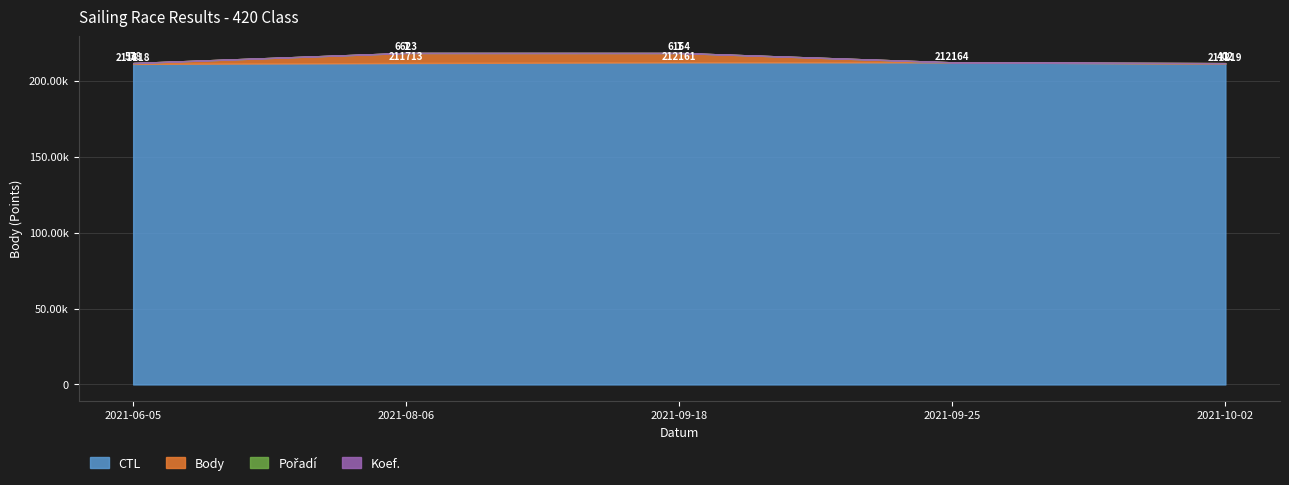

Reading left to right, list all the values displayed in this chart.

Body: 2021-06-05=578	2021-08-06=6623	2021-09-18=6154	2021-09-25=0	2021-10-02=402
Pořadí: 2021-06-05=1	2021-08-06=7	2021-09-18=7	2021-09-25=0	2021-10-02=1
Koef.: 2021-06-05=3	2021-08-06=1	2021-09-18=1	2021-09-25=0	2021-10-02=1
CTL: 2021-06-05=211118	2021-08-06=211713	2021-09-18=212161	2021-09-25=212164	2021-10-02=211219